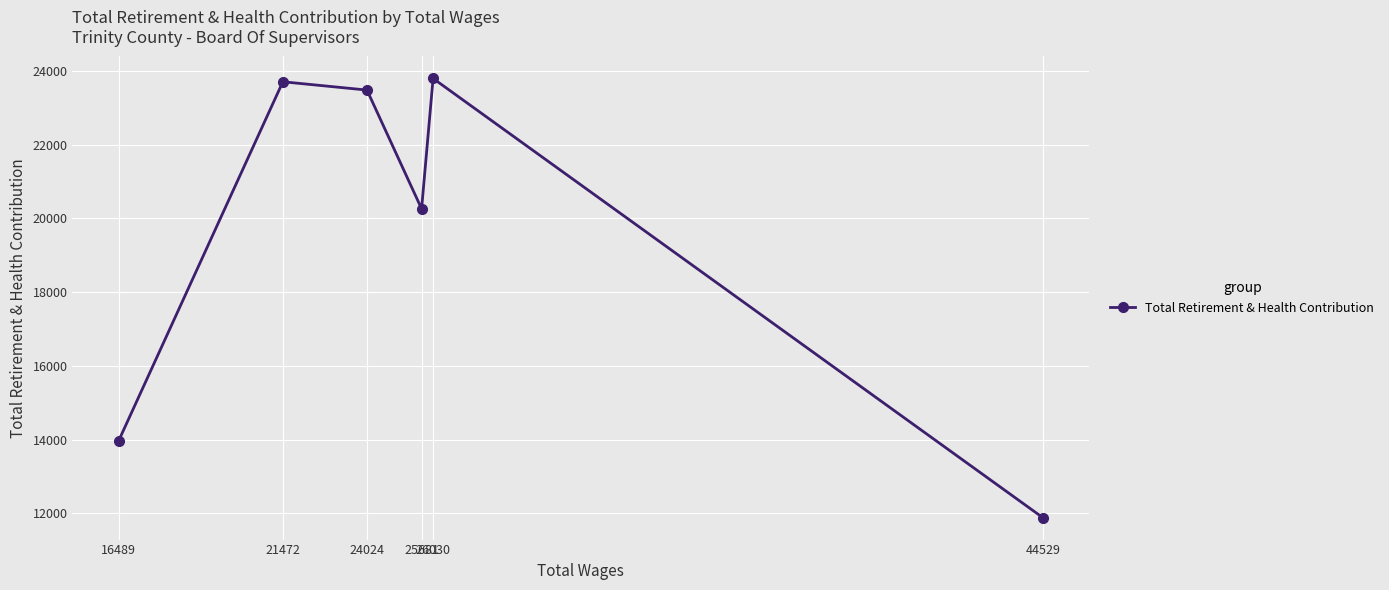

Where is the first local maximum?

21472